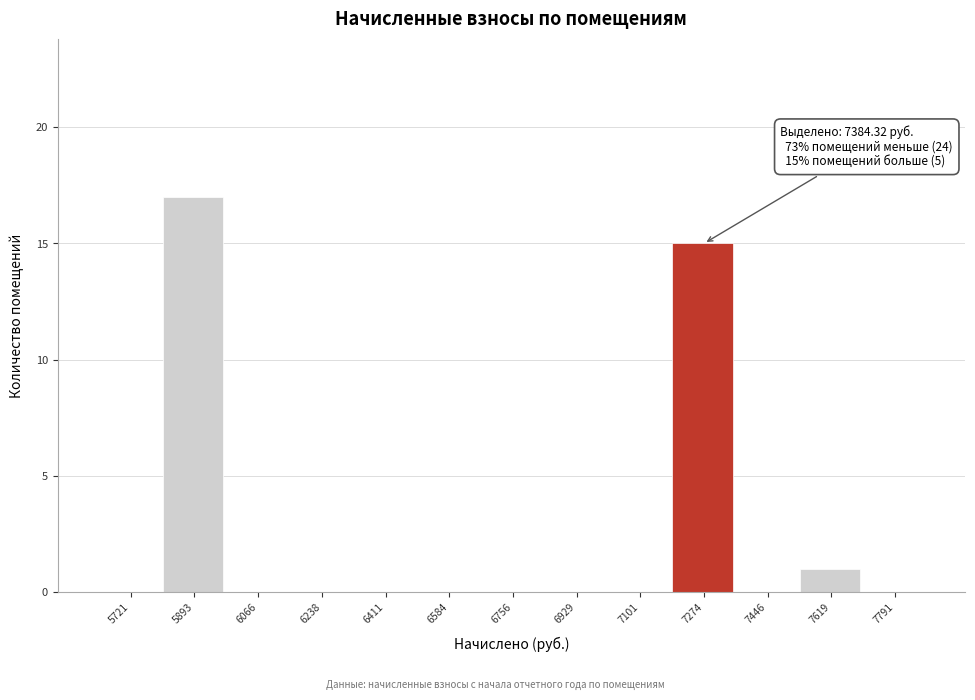

Reading right to left, transcribe all the data shown in this chart.

7791=0	7619=1	7446=0	7274=15	7101=0	6929=0	6756=0	6584=0	6411=0	6238=0	6066=0	5893=17	5721=0